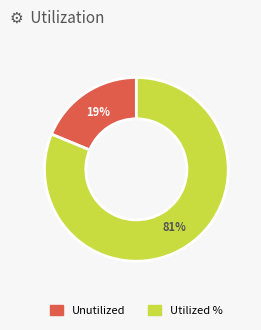

How many segments does this pie chart have?

2